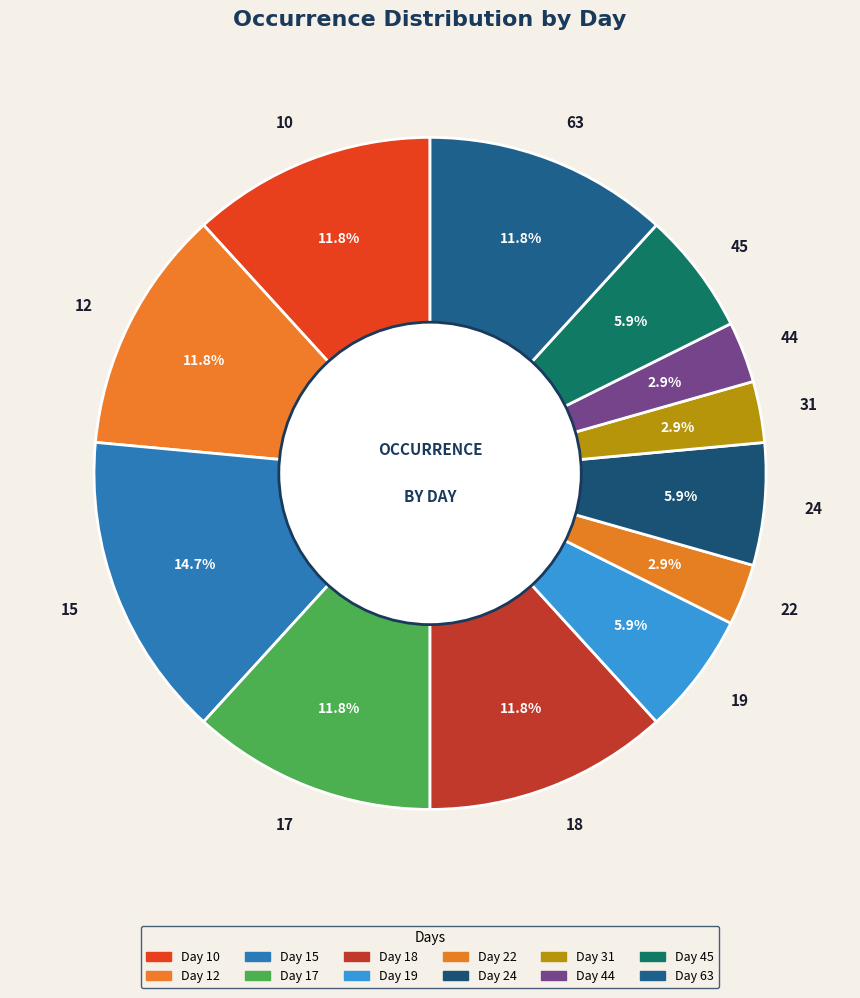

To the nearest percent, what is the average slice percentage?

8%